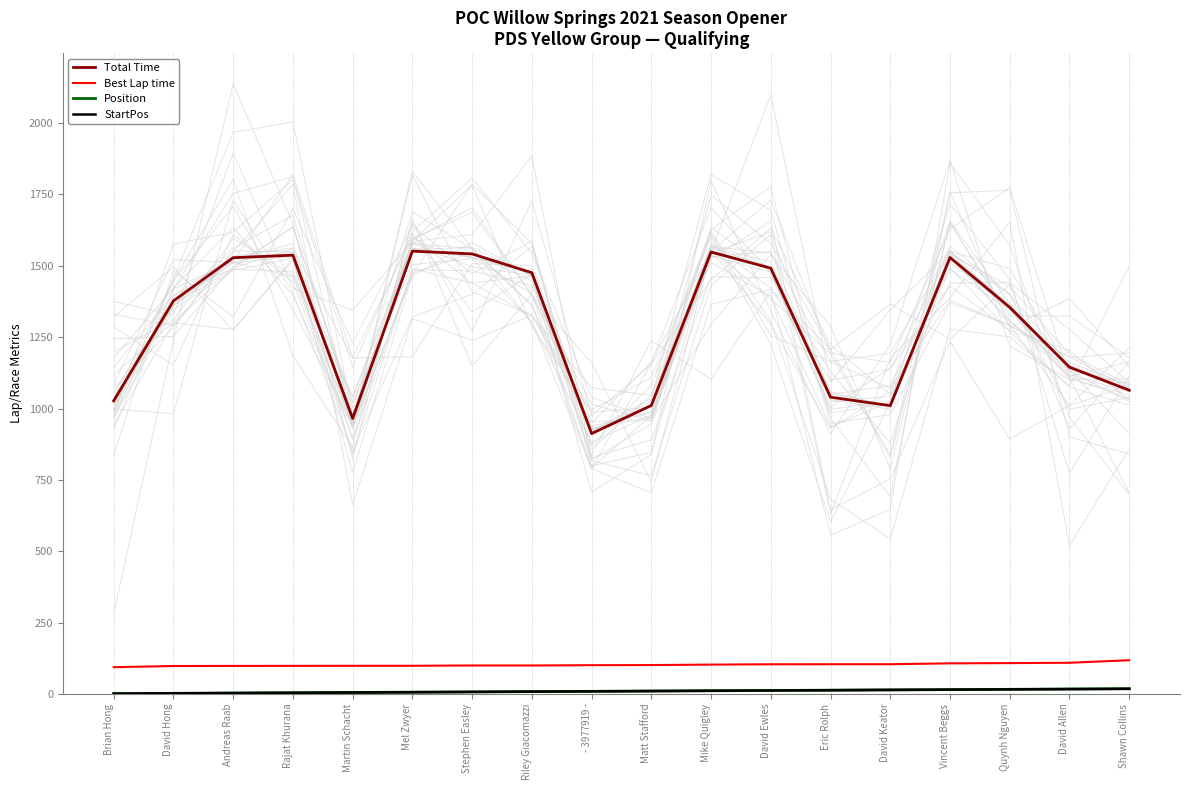

Count the number of data series in this chart.

4